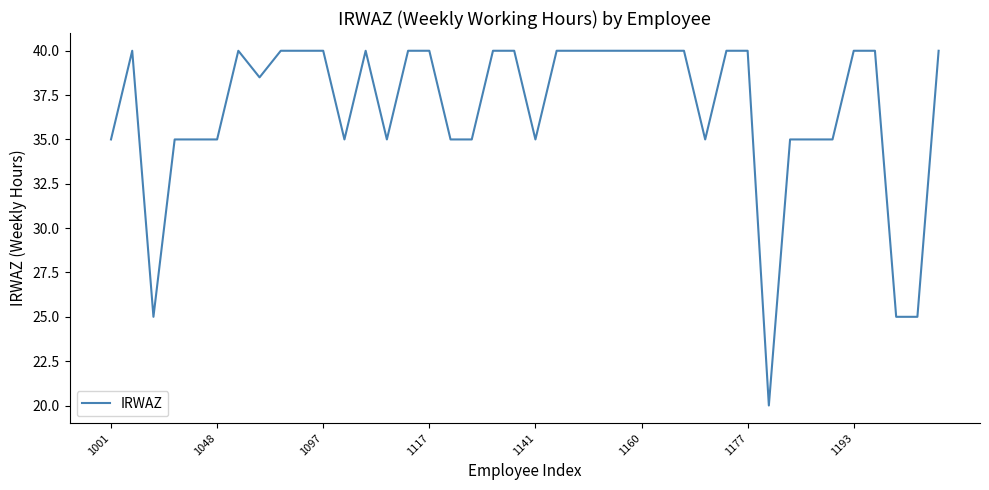

What is the difference between the maximum and minimum values?

20.0